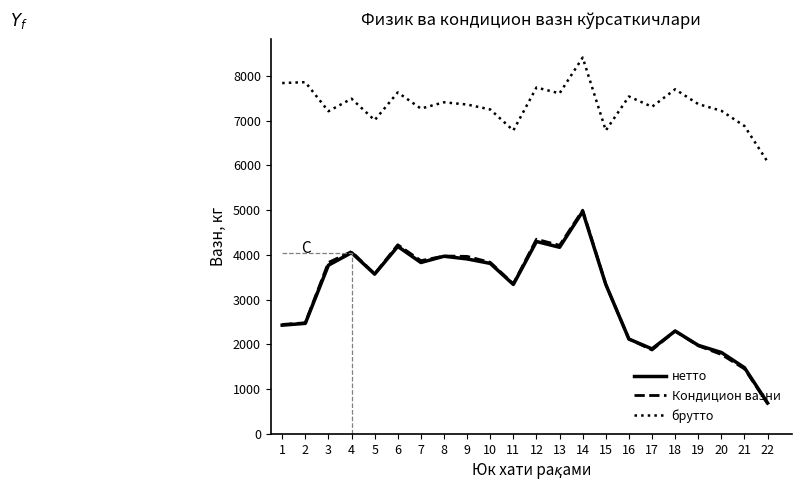

What is the greatest value displayed?

8410